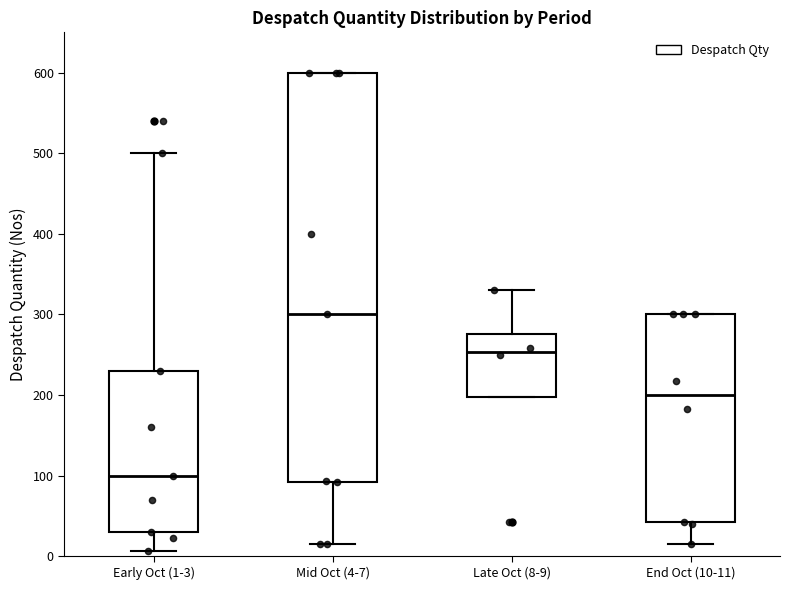

Which box's median line is the lowest?

Early Oct (1-3)